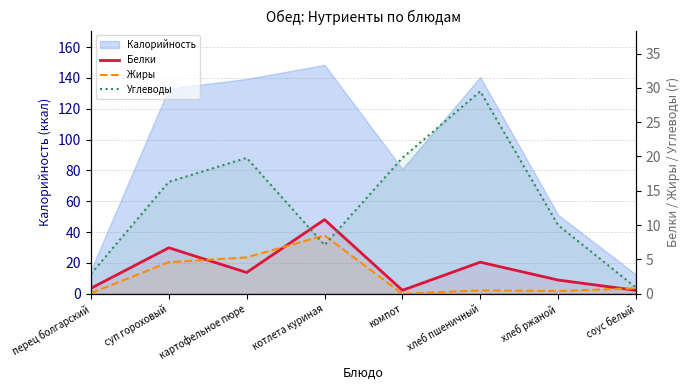

Where is Жиры nearest to the value 4?

суп гороховый